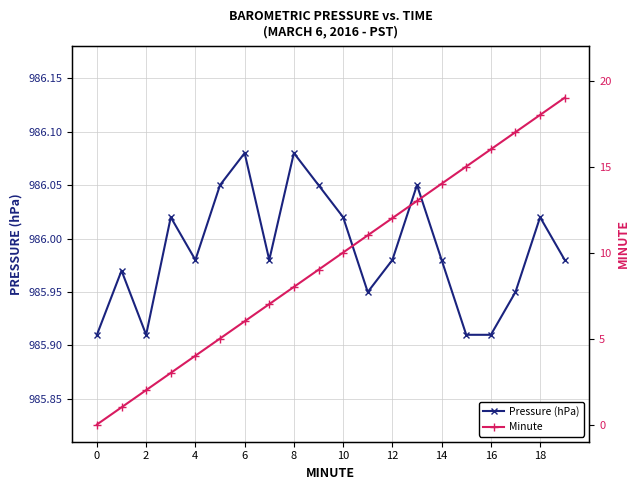

In Pressure (hPa), how many points are higher than both neighbors (excluding endpoints)?

6